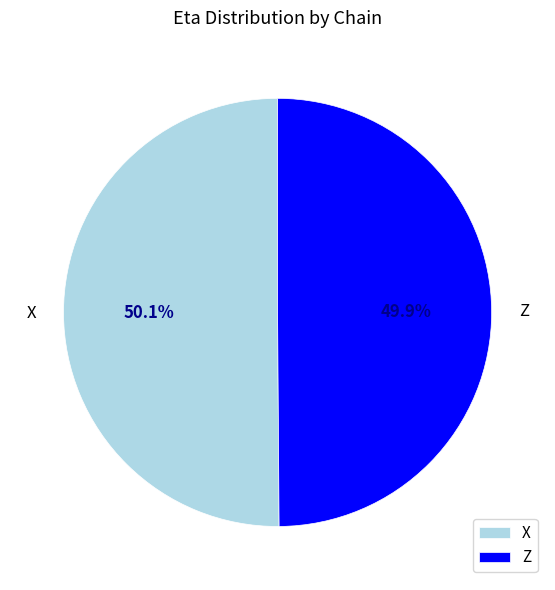

What percentage is NOT represented by X?

49.9%